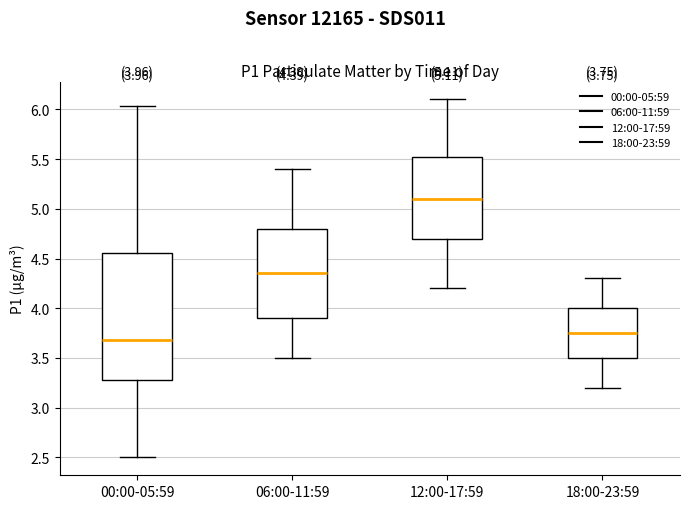

Comparing the boxes themselves (not the whiskers), which one is the tallest?

00:00-05:59